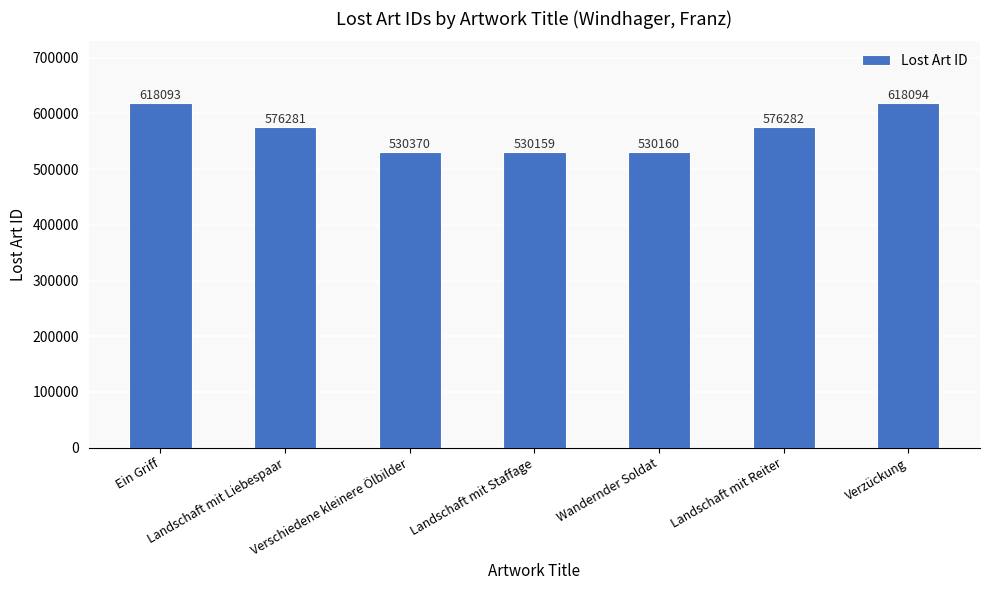

Does the chart contain any negative values?

No